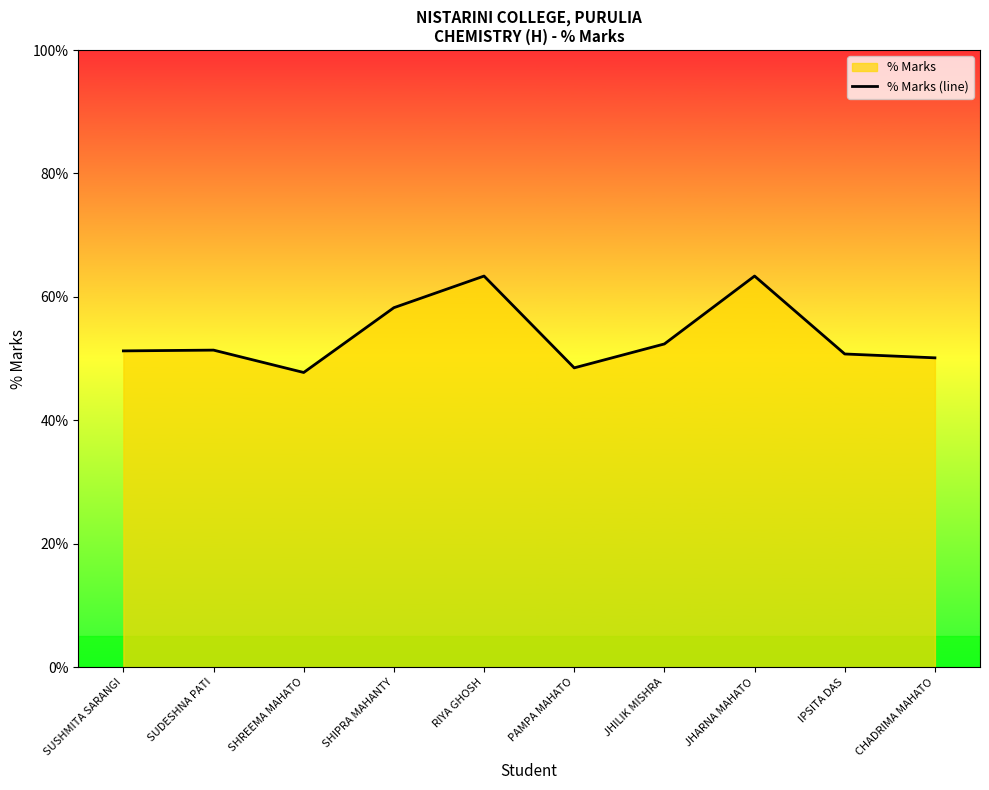

Reading left to right, extract all data points from this chart.

51.2	51.4	47.8	58.2	63.4	48.5	52.4	63.4	50.8	50.1